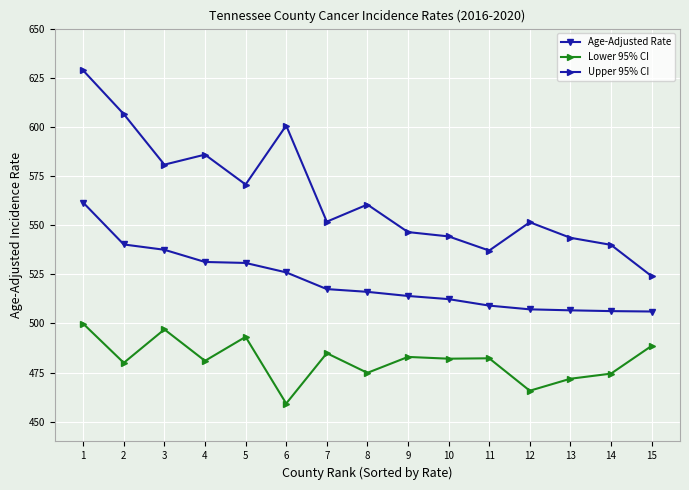

The value of Age-Adjusted Rate at 5 is 197.3. True or false?

False